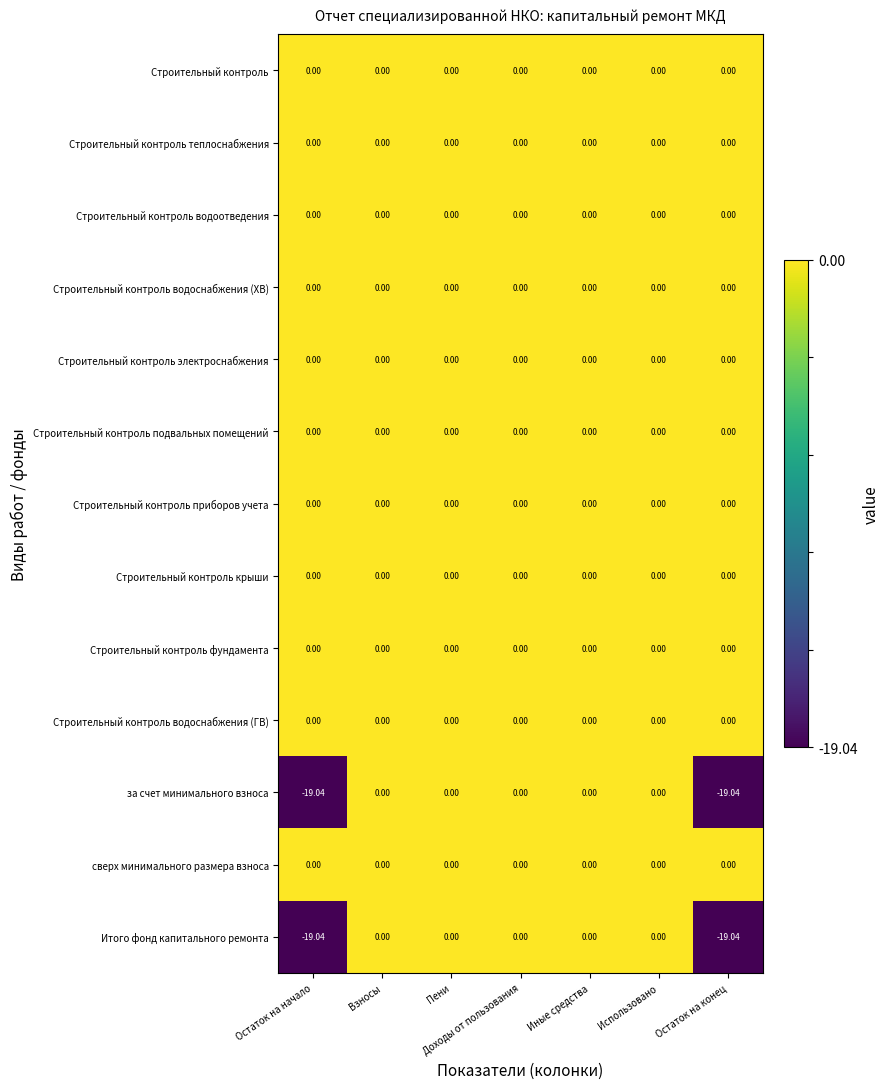

How many series are shown in this chart?

13